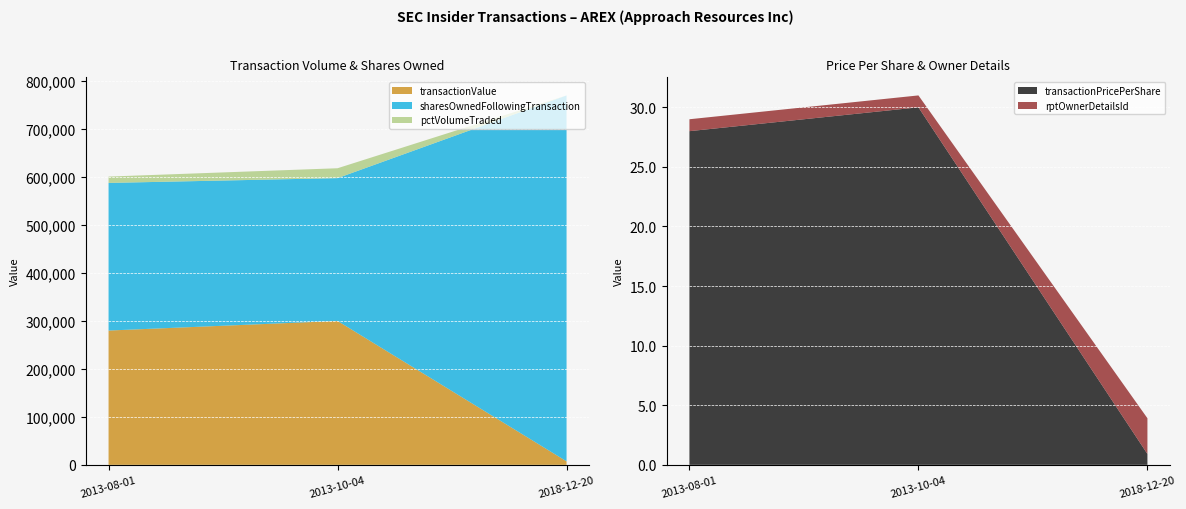

Reading right to left, list all the values displayed in this chart.

transactionPricePerShare: 2018-12-20=0.9	2013-10-04=30.0	2013-08-01=28.0
transactionValue: 2018-12-20=7302.0	2013-10-04=300000.0	2013-08-01=280000.0
sharesOwnedFollowingTransaction: 2018-12-20=762923.0	2013-10-04=297775.0	2013-08-01=307775.0
pctVolumeTraded: 2018-12-20=0.0	2013-10-04=20604.0	2013-08-01=13219.0
rptOwnerDetailsId: 2018-12-20=3.0	2013-10-04=1.0	2013-08-01=1.0